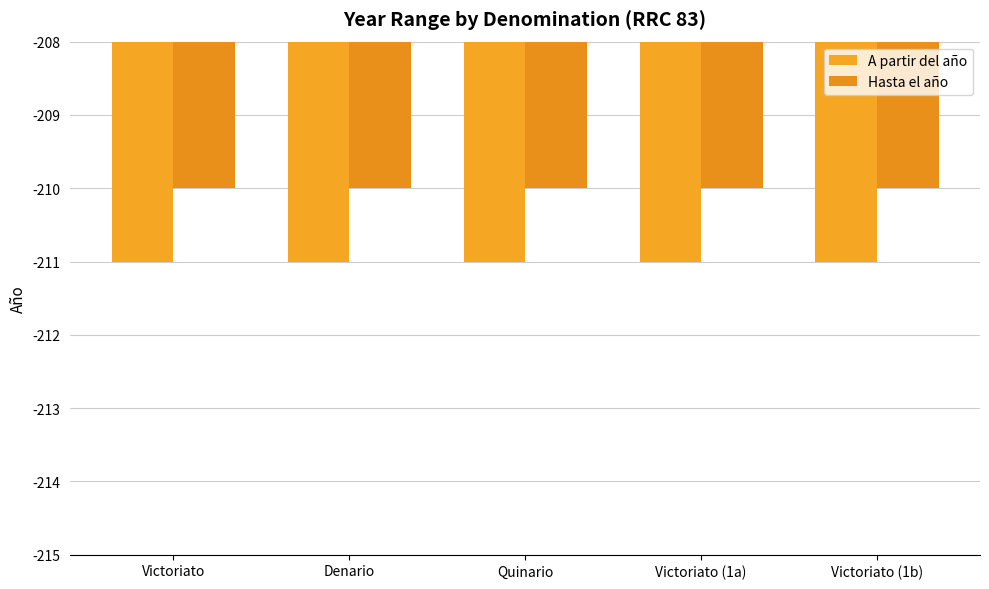

How many categories are shown in the chart?

5